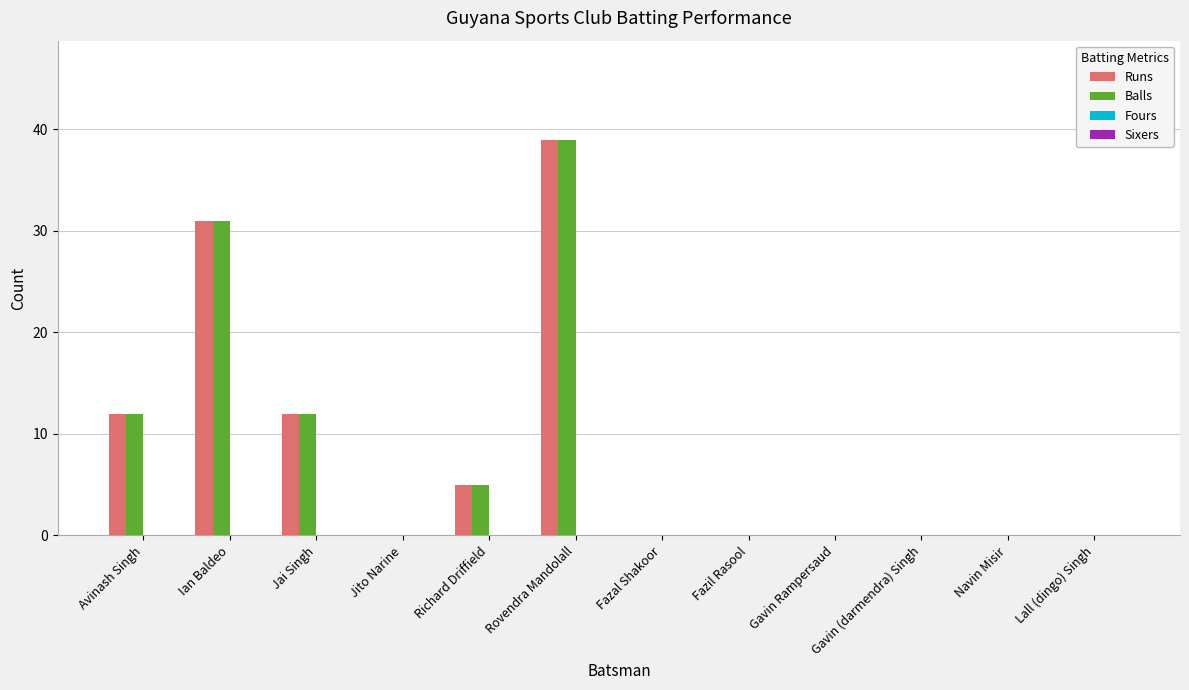

What value does the Balls series have at Jai Singh?

12